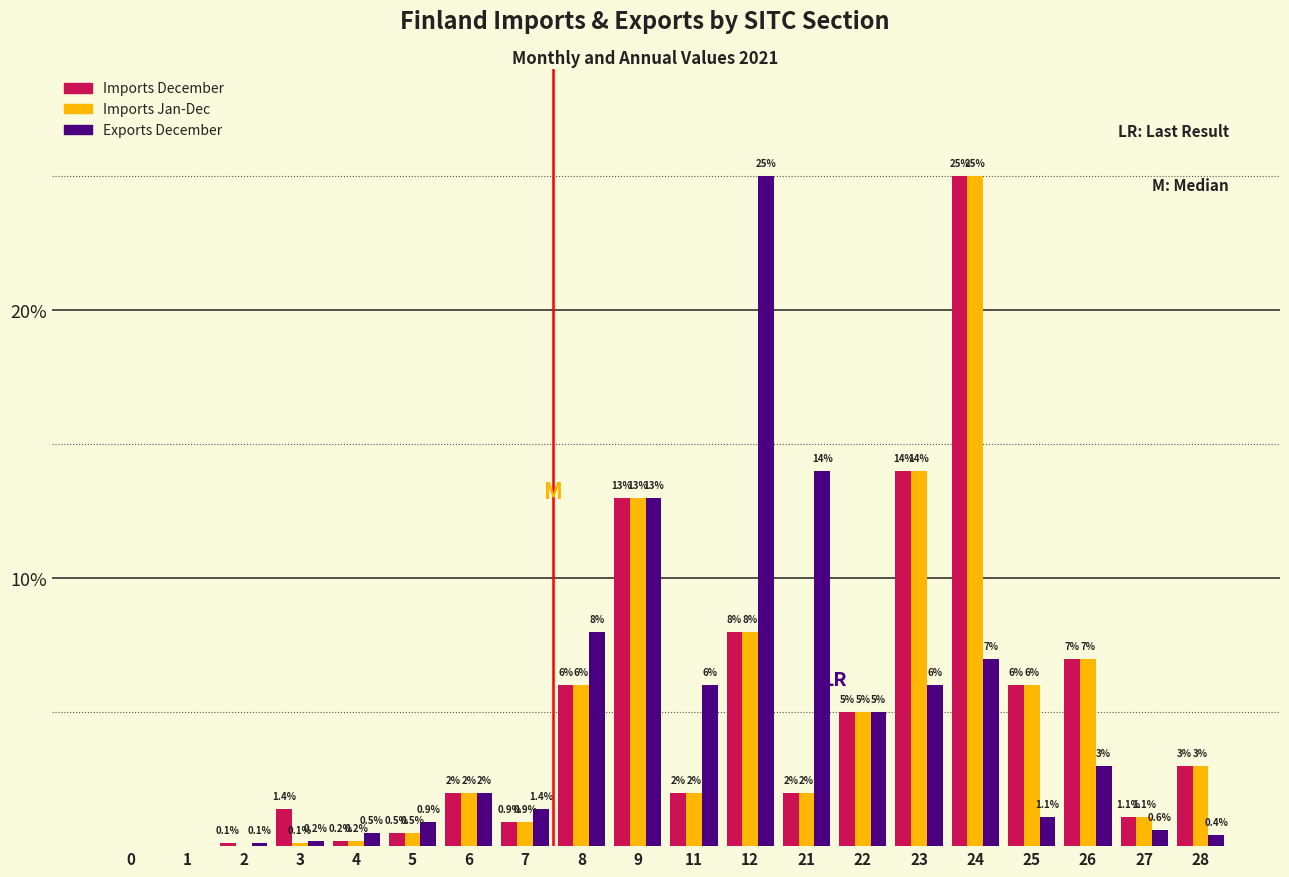

Reading right to left, list all the values displayed in this chart.

Imports December: 28=3.0	27=1.1	26=7.0	25=6.0	24=25.0	23=14.0	22=5.0	21=2.0	12=8.0	11=2.0	9=13.0	8=6.0	7=0.9	6=2.0	5=0.5	4=0.2	3=1.4	2=0.1	1=0.0	0=0.0
Imports Jan-Dec: 28=3.0	27=1.1	26=7.0	25=6.0	24=25.0	23=14.0	22=5.0	21=2.0	12=8.0	11=2.0	9=13.0	8=6.0	7=0.9	6=2.0	5=0.5	4=0.2	3=0.1	2=0.0	1=0.0	0=0.0
Exports December: 28=0.4	27=0.6	26=3.0	25=1.1	24=7.0	23=6.0	22=5.0	21=14.0	12=25.0	11=6.0	9=13.0	8=8.0	7=1.4	6=2.0	5=0.9	4=0.5	3=0.2	2=0.1	1=0.0	0=0.0